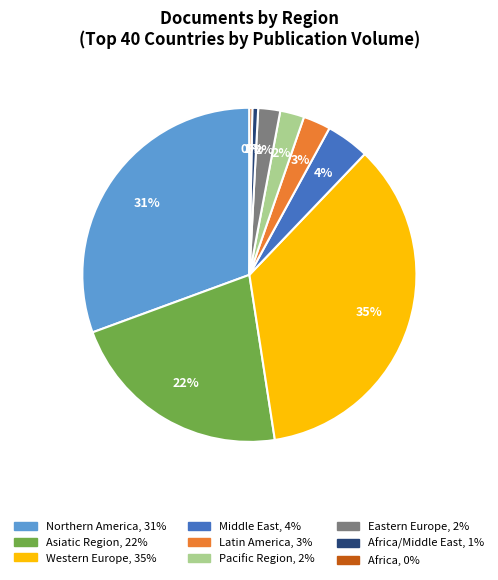

To the nearest percent, what is the average slice percentage?

11%